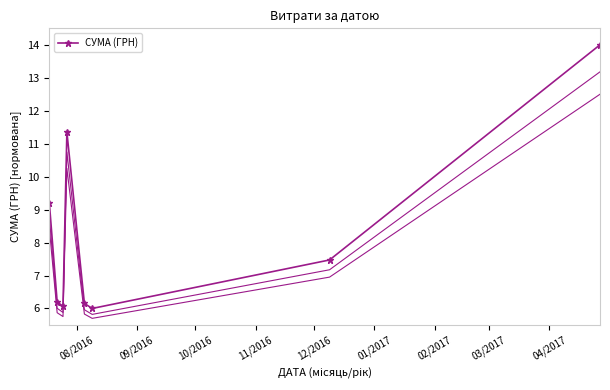

In СУМА (ГРН), how many points are lower than both neighbors (excluding endpoints)?

2